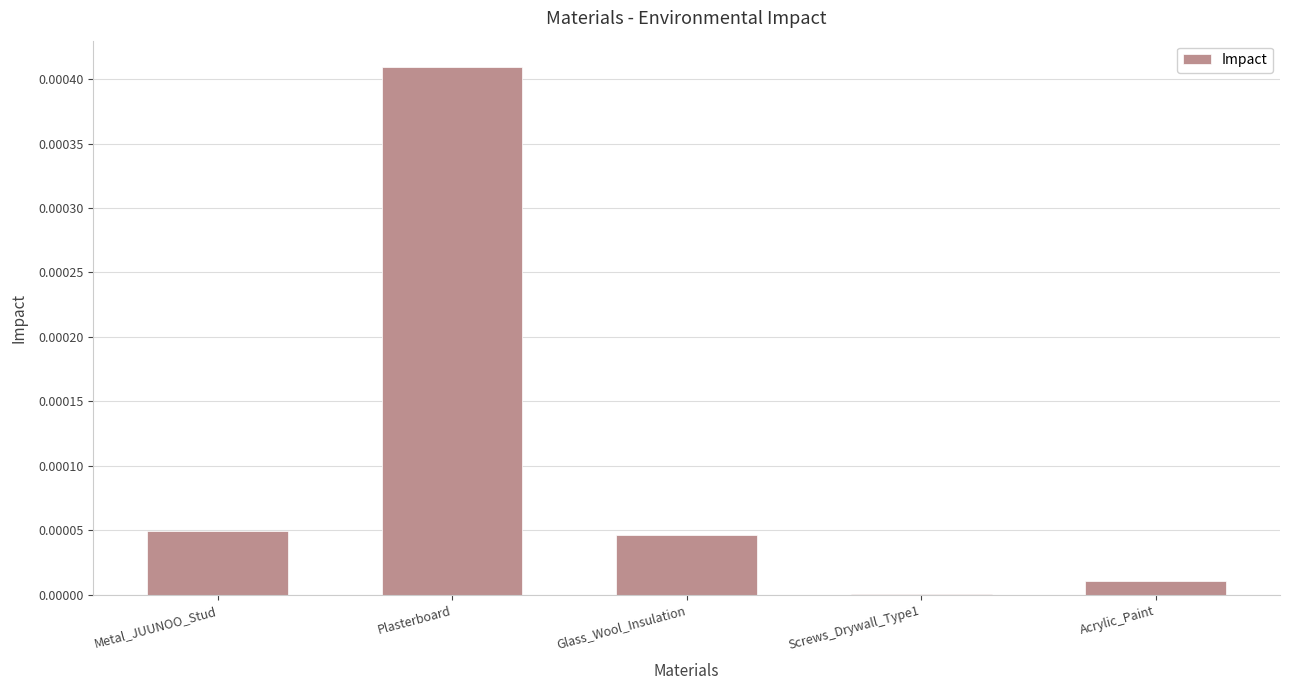

At which label is the value closest to 0?

Screws_Drywall_Type1